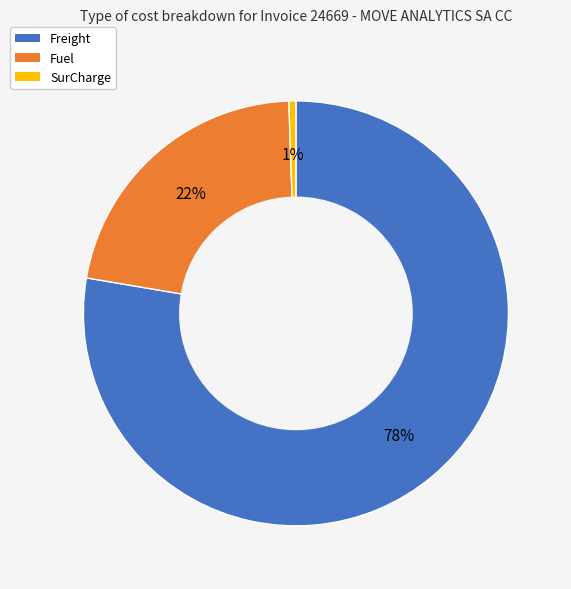

What is the largest slice in the pie chart?

Freight